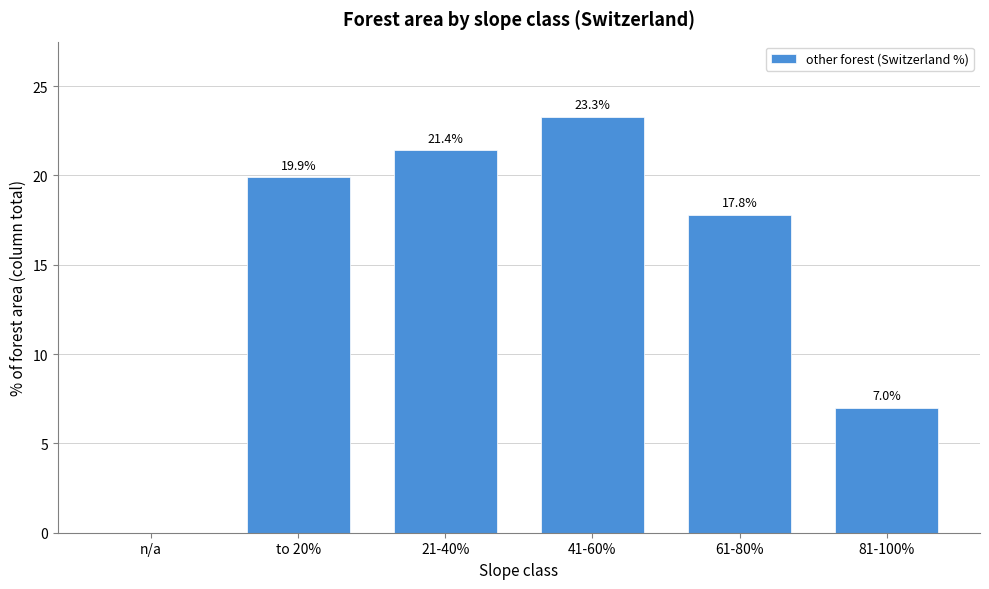

Reading left to right, what are all the values shown in this chart?

n/a=0.0	to 20%=19.9	21-40%=21.4	41-60%=23.3	61-80%=17.8	81-100%=7.0